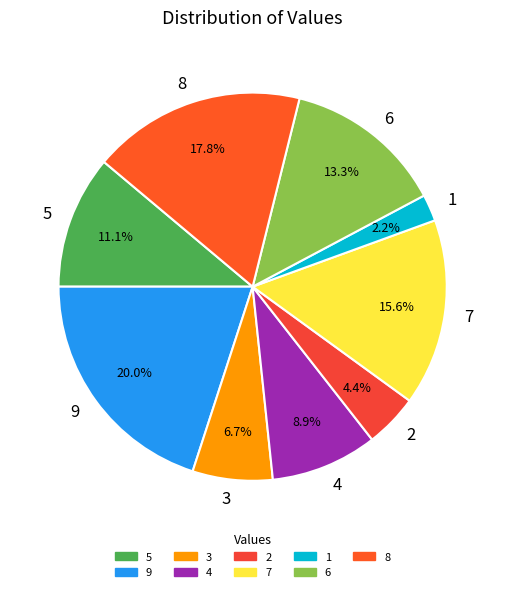

How many segments does this pie chart have?

9